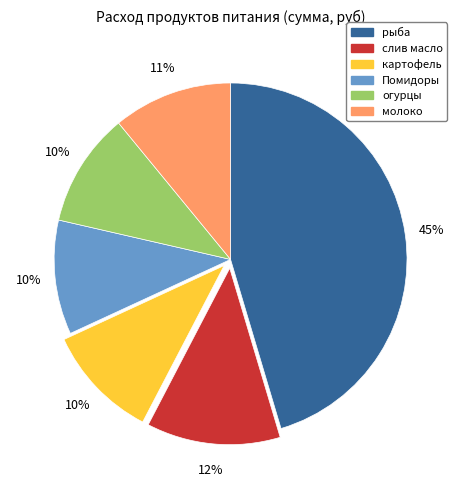

To the nearest percent, what percentage of the pie is Помидоры?

10%